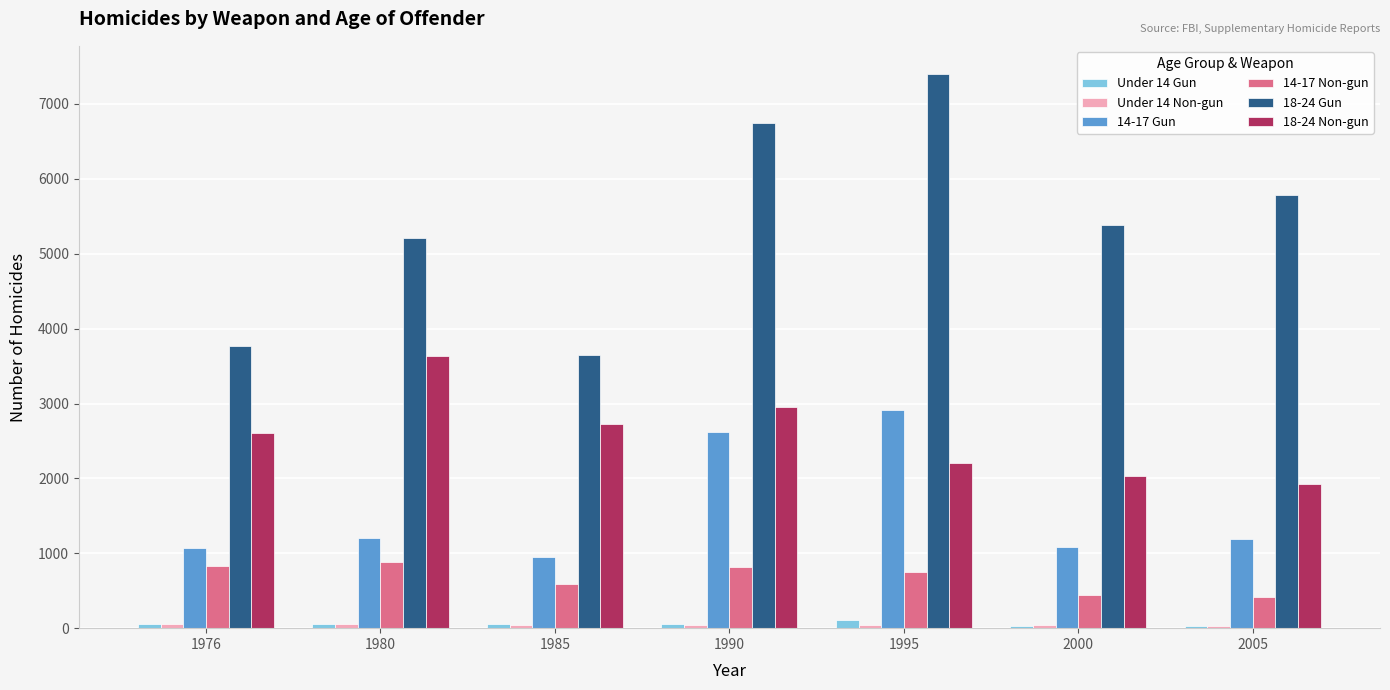

What is the difference between the Under 14 Gun values at 1990 and 2005?

33